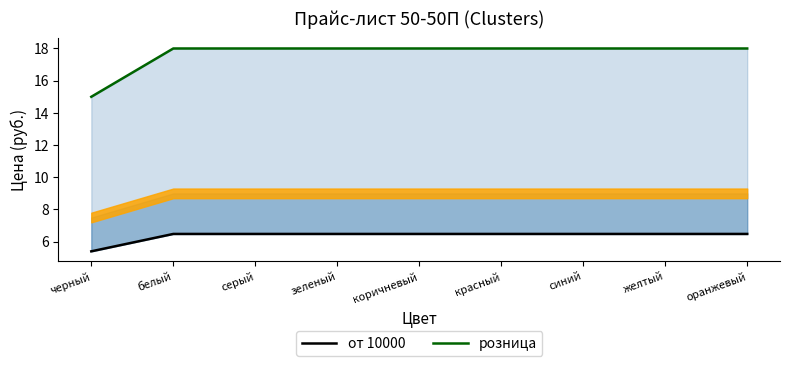

What is the label of the 7th point from the left?

синий